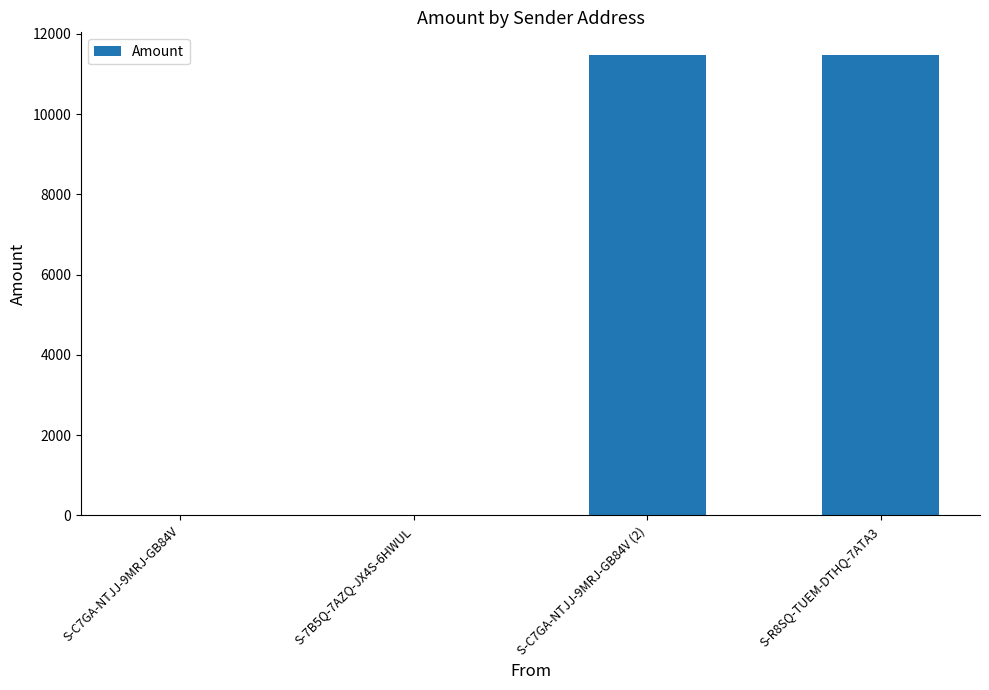

What is the greatest value displayed?

11464.5